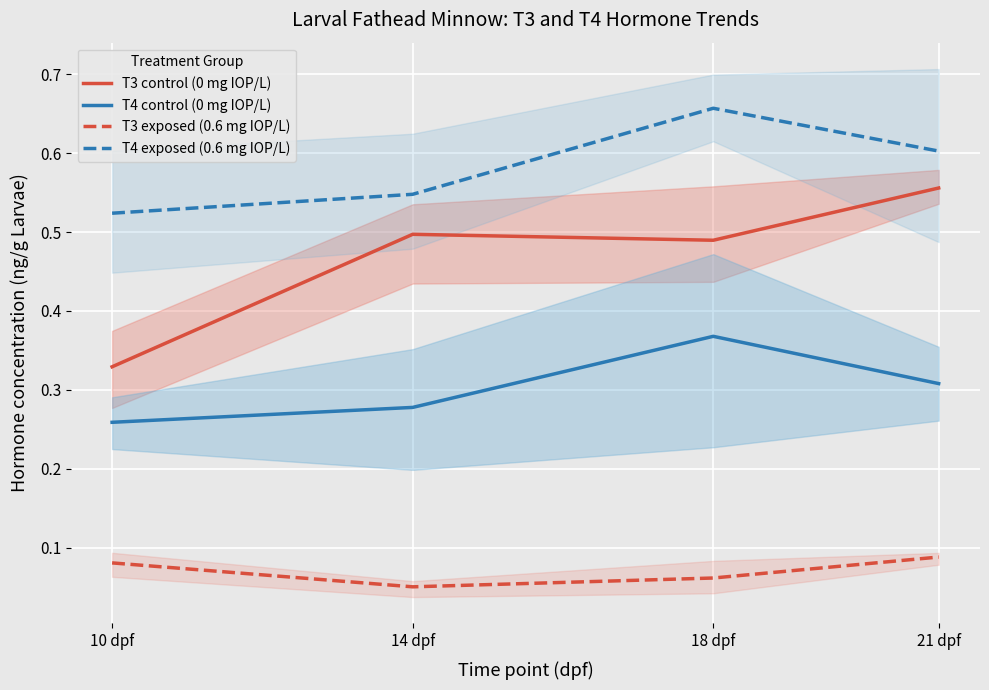

At how many categories does at least one series exceed 0?

4